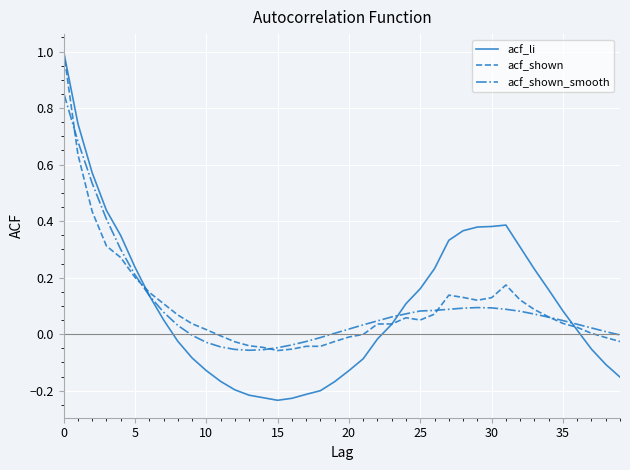

What is the maximum value for acf_li?

1.0